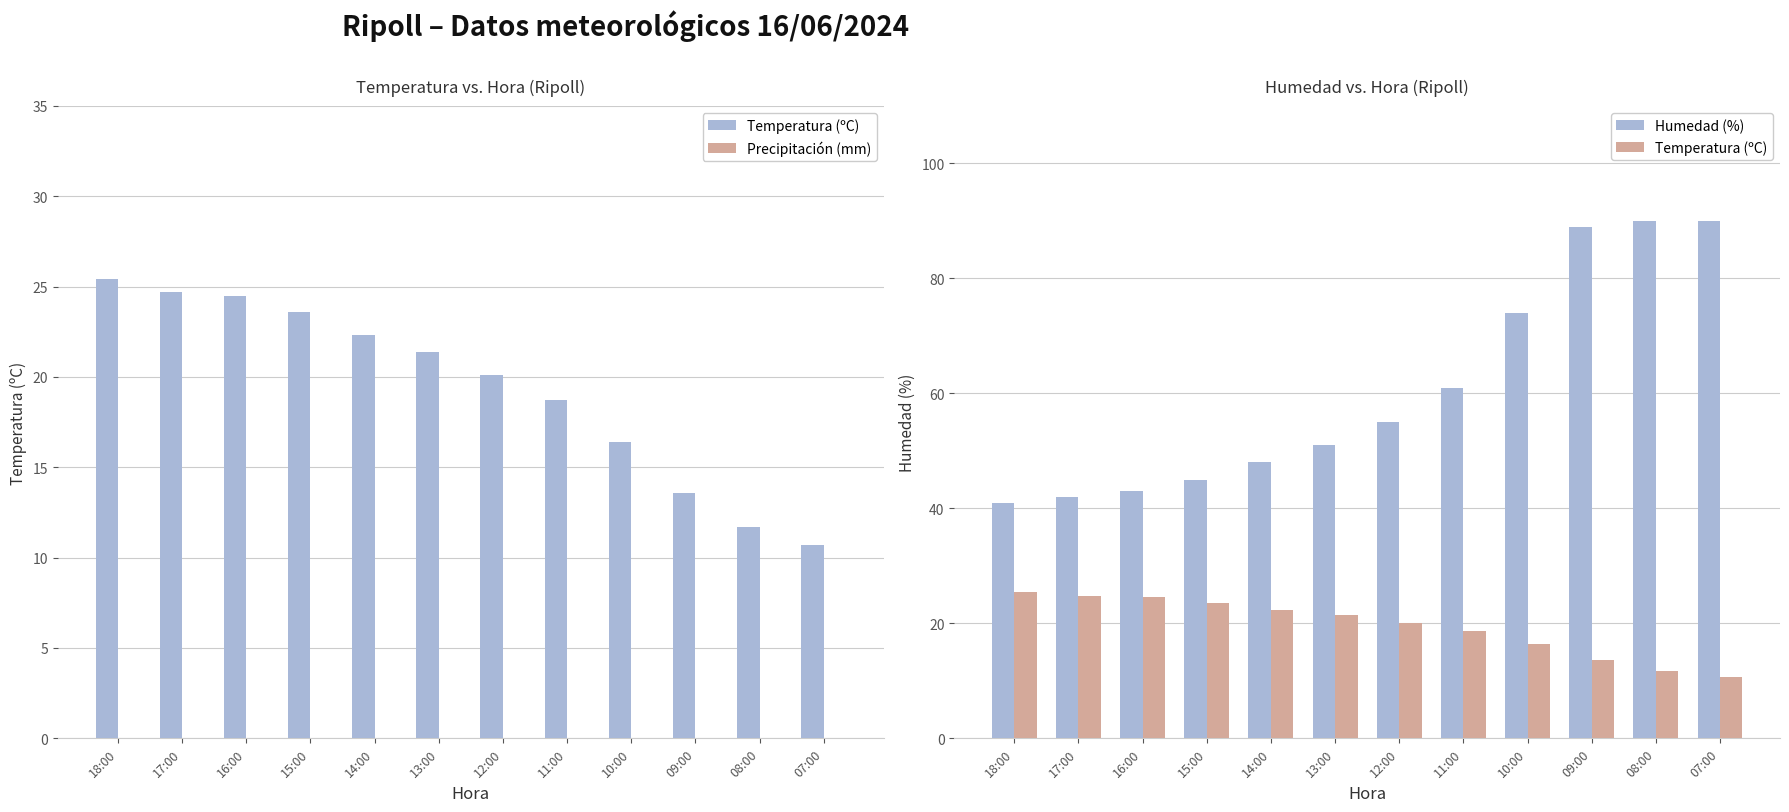

Between 09:00 and 07:00, which is larger?

09:00